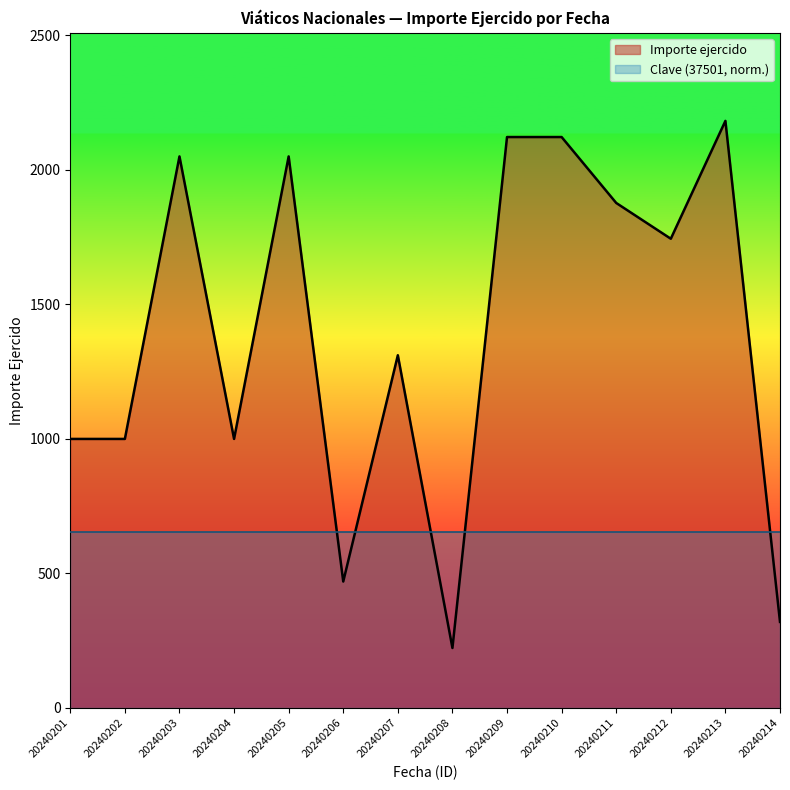

What is the maximum value shown in the chart?

2182.0